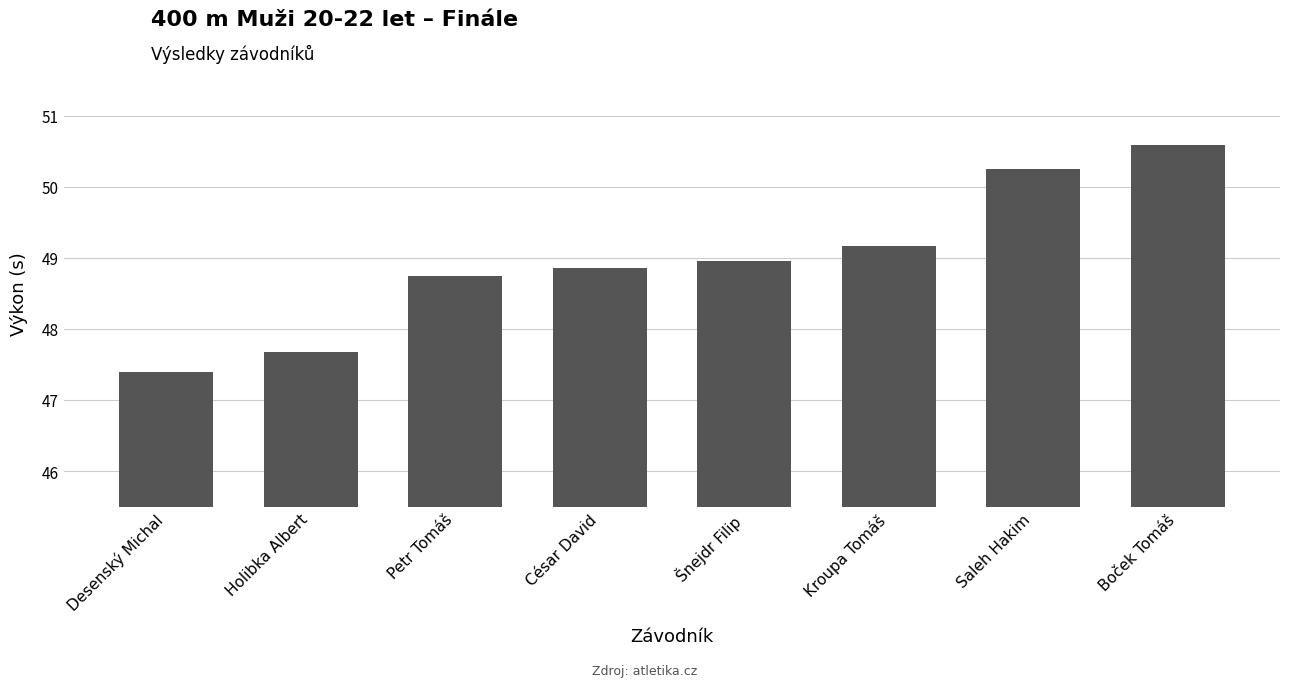

What is the value of the 5th bar from the left?

49.0